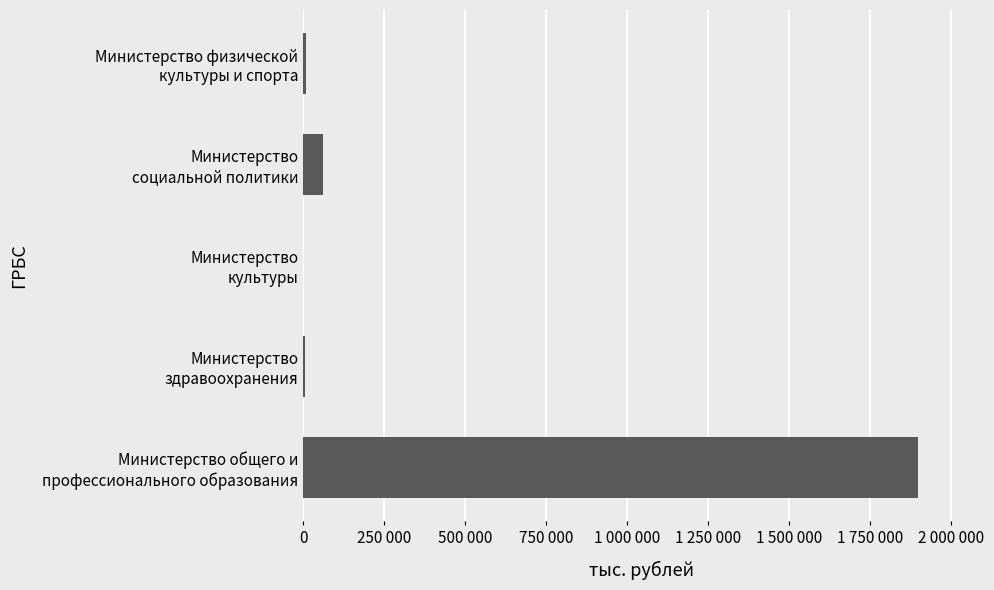

Count the number of categories in the chart.

5